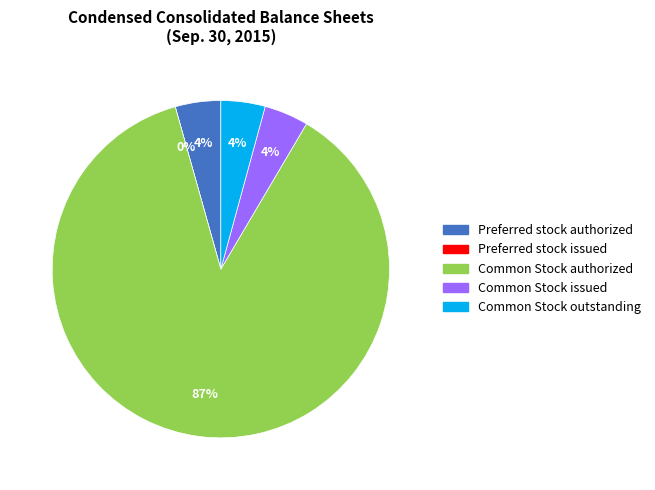

Is it true that Common Stock issued is 4% of the pie?

True